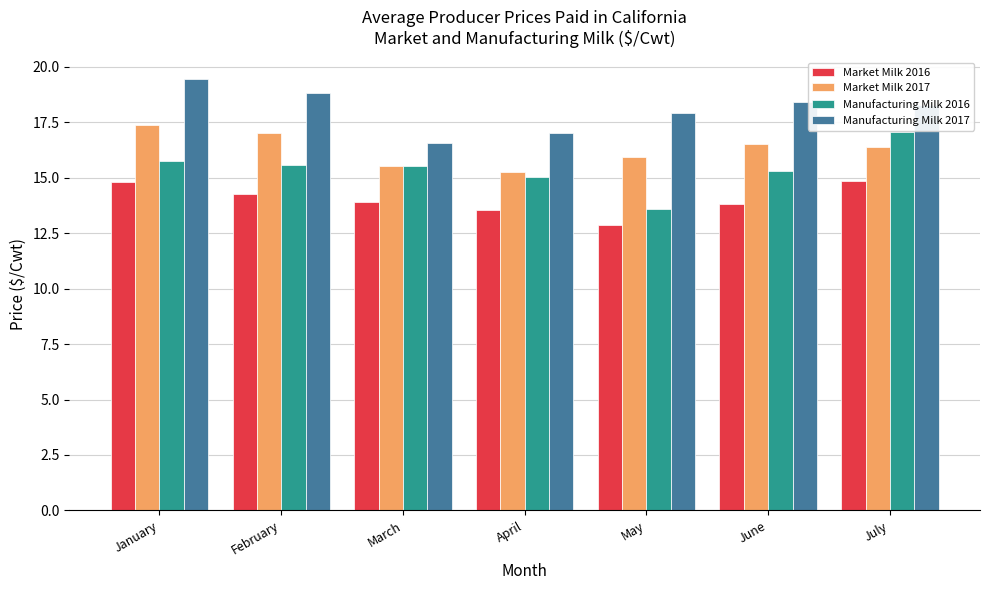

Which series changed the most between January and April?

Manufacturing Milk 2017